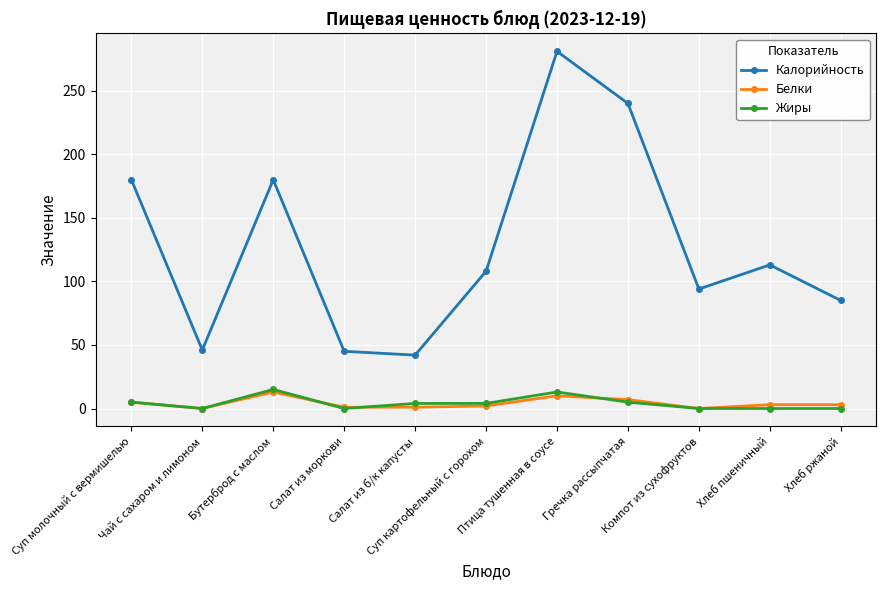

What is the label of the 1st point from the left?

Суп молочный с вермишелью